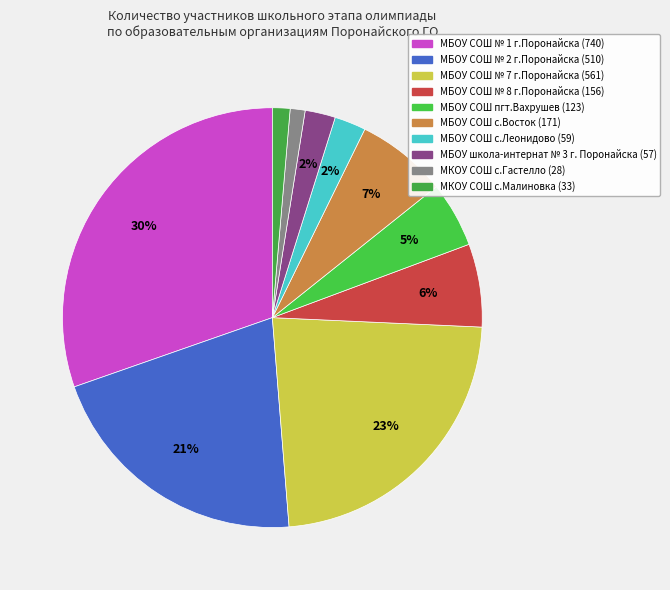

What percentage do МБОУ СОШ № 7 г.Поронайска and МБОУ СОШ № 8 г.Поронайска together represent?

29.4%